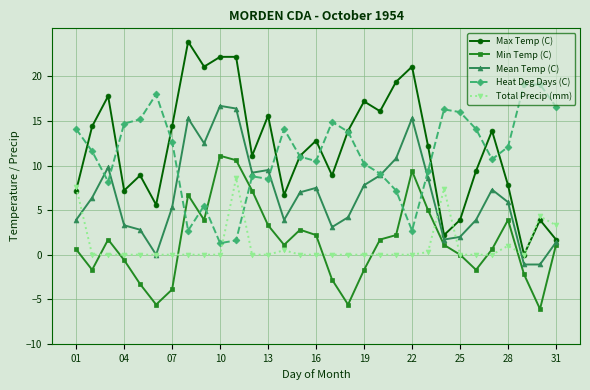

Which series has the largest range (max minus min)?

Max Temp (C)